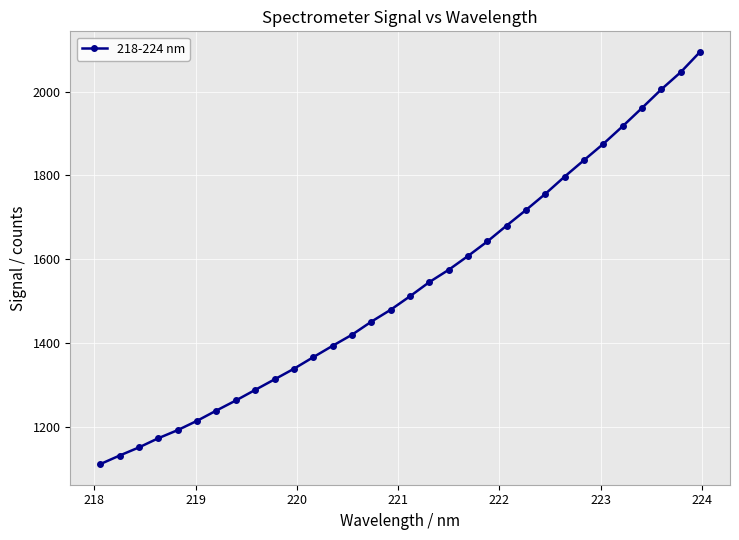

What is the greatest value displayed?

2094.6